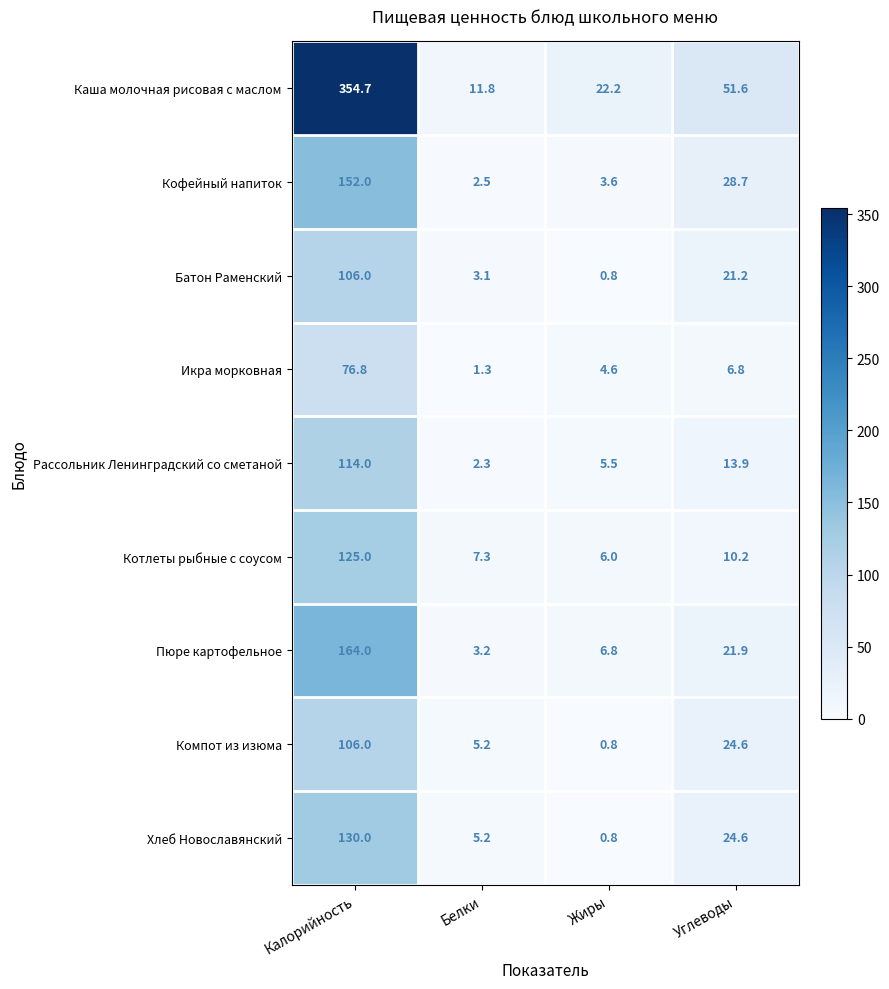

What is the minimum value shown in the chart?

0.8